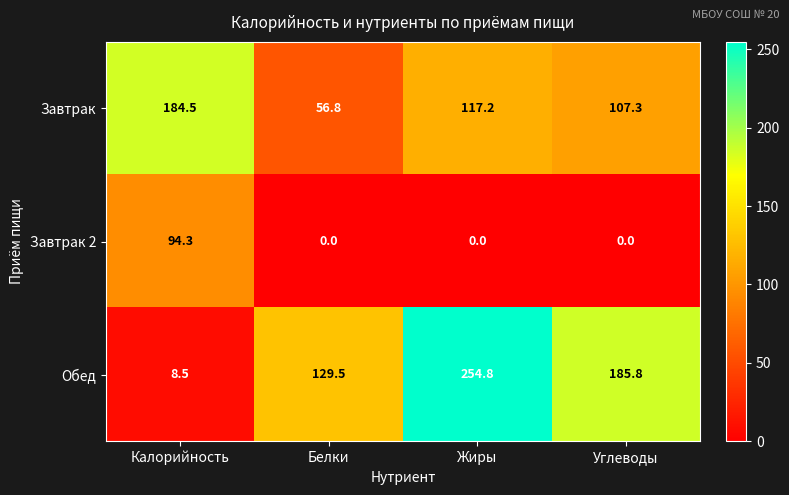

List the series in order of their peak value, lowest first.

Завтрак 2, Завтрак, Обед